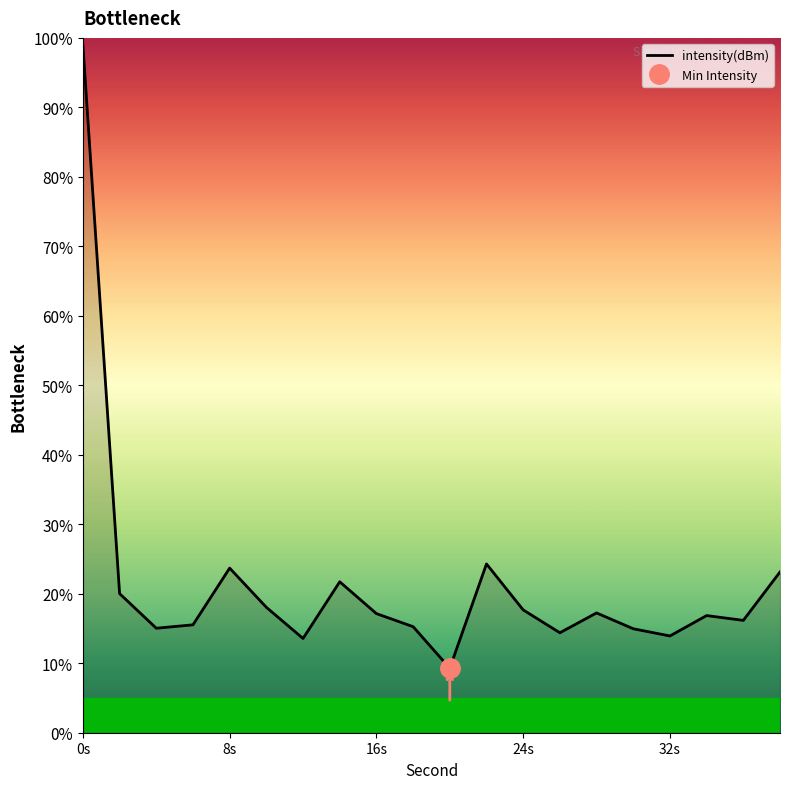

What is the minimum value for intensity(dBm)?

9.3